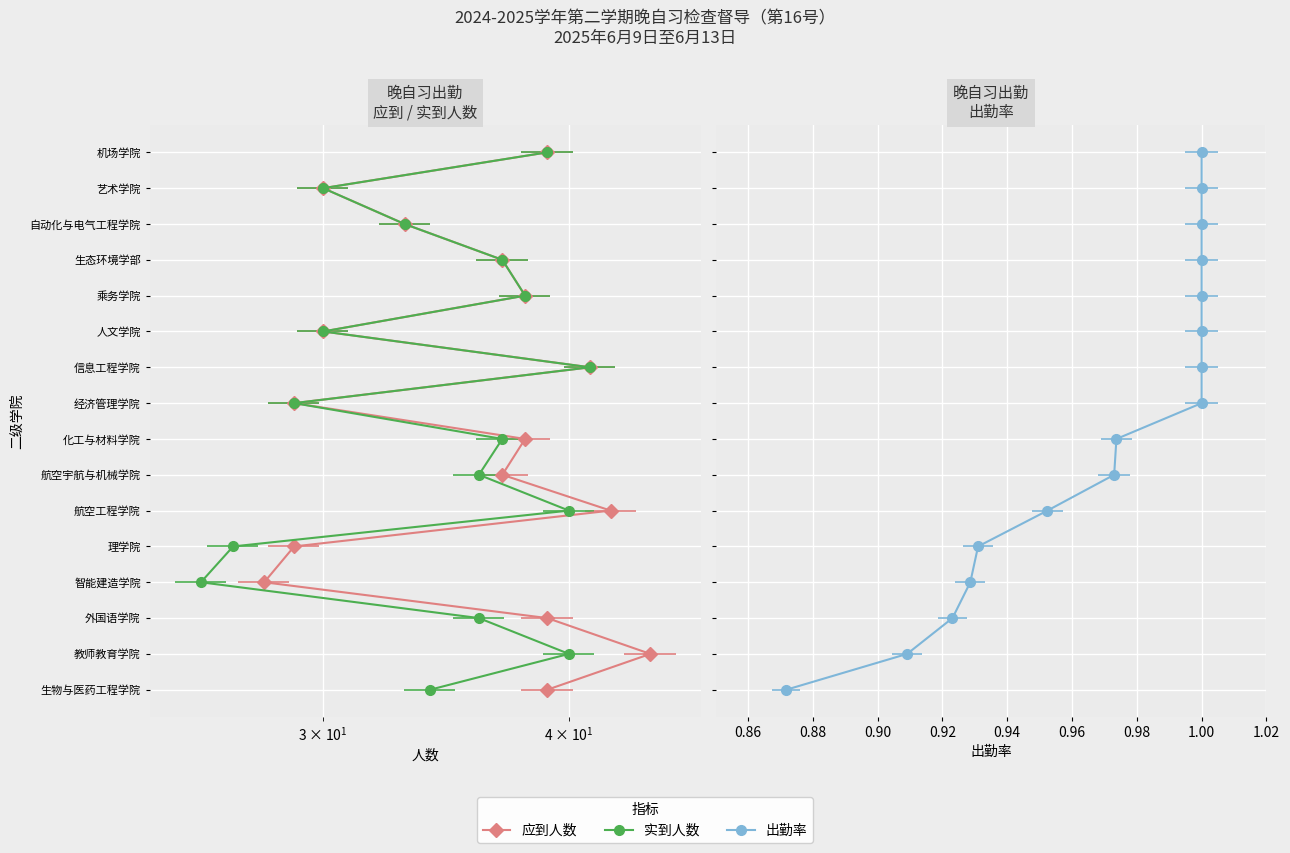

True or false: 应到人数 has more than 1 interior local peaks.

False